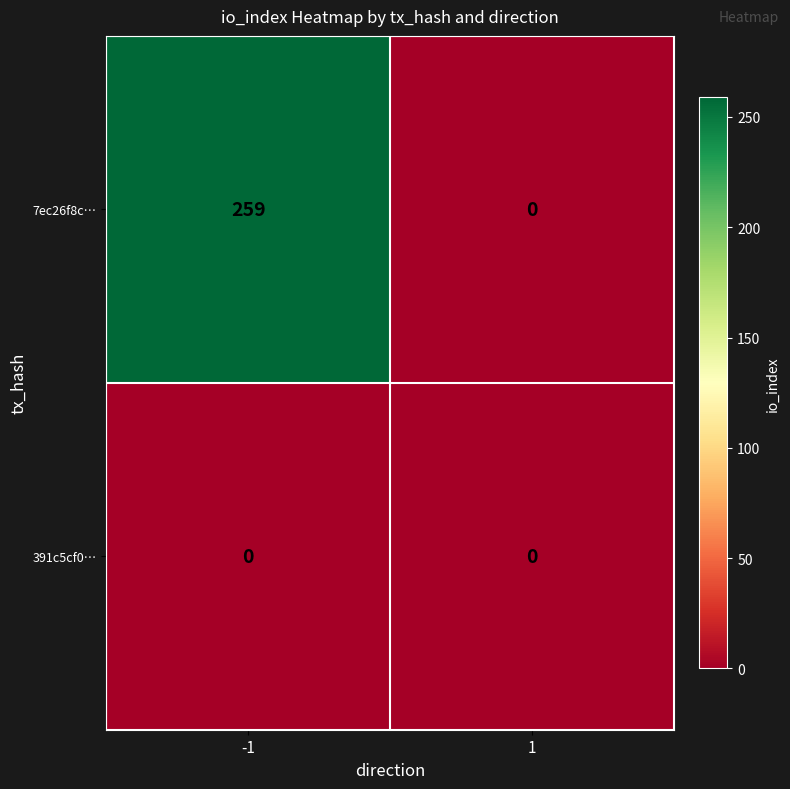

The value of 7ec26f8c… at 1 is 149. True or false?

False